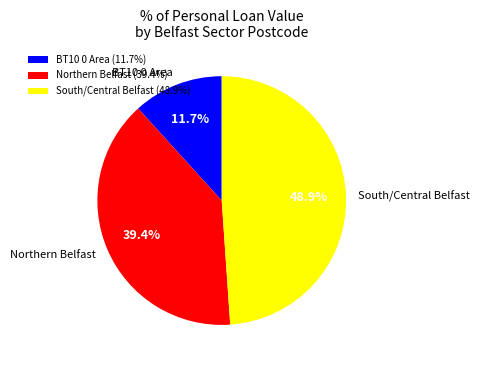

Does South/Central Belfast represent more than half of the total?

No